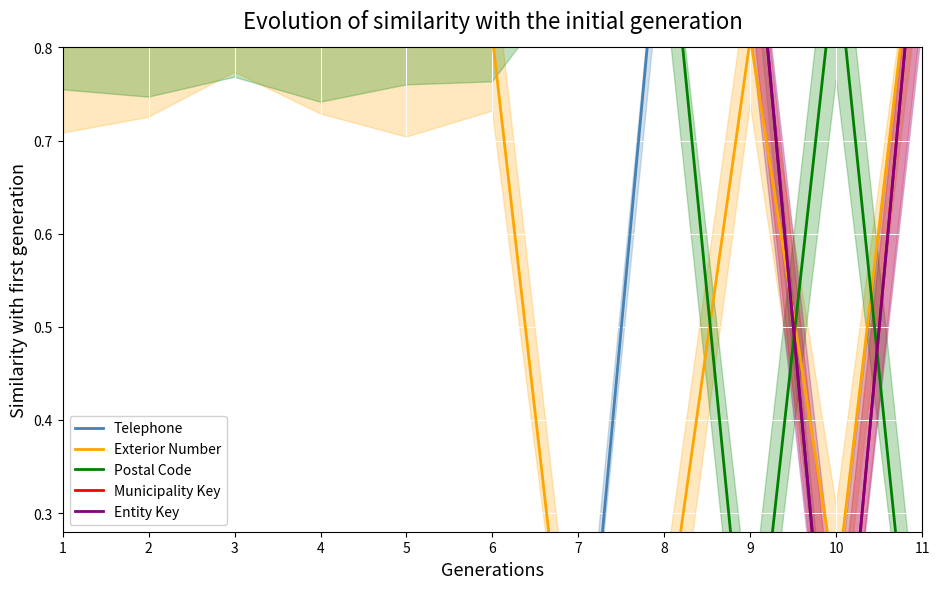

Reading right to left, list all the values displayed in this chart.

Telephone: 11=0.0	10=0.0	9=1.0	8=1.0	7=0.0	6=0.0	5=0.0	4=0.0	3=0.0	2=0.0	1=0.0
Exterior Number: 11=1.0	10=0.2	9=0.8	8=0.2	7=0.0	6=0.8	5=0.8	4=0.8	3=0.8	2=0.8	1=0.8
Postal Code: 11=0.0	10=0.9	9=0.1	8=1.0	7=1.0	6=0.9	5=0.9	4=0.9	3=0.9	2=0.9	1=0.9
Municipality Key: 11=1.0	10=0.0	9=1.0	8=1.0	7=1.0	6=1.0	5=1.0	4=1.0	3=1.0	2=1.0	1=1.0
Entity Key: 11=1.0	10=0.0	9=1.0	8=1.0	7=1.0	6=1.0	5=1.0	4=1.0	3=1.0	2=1.0	1=1.0